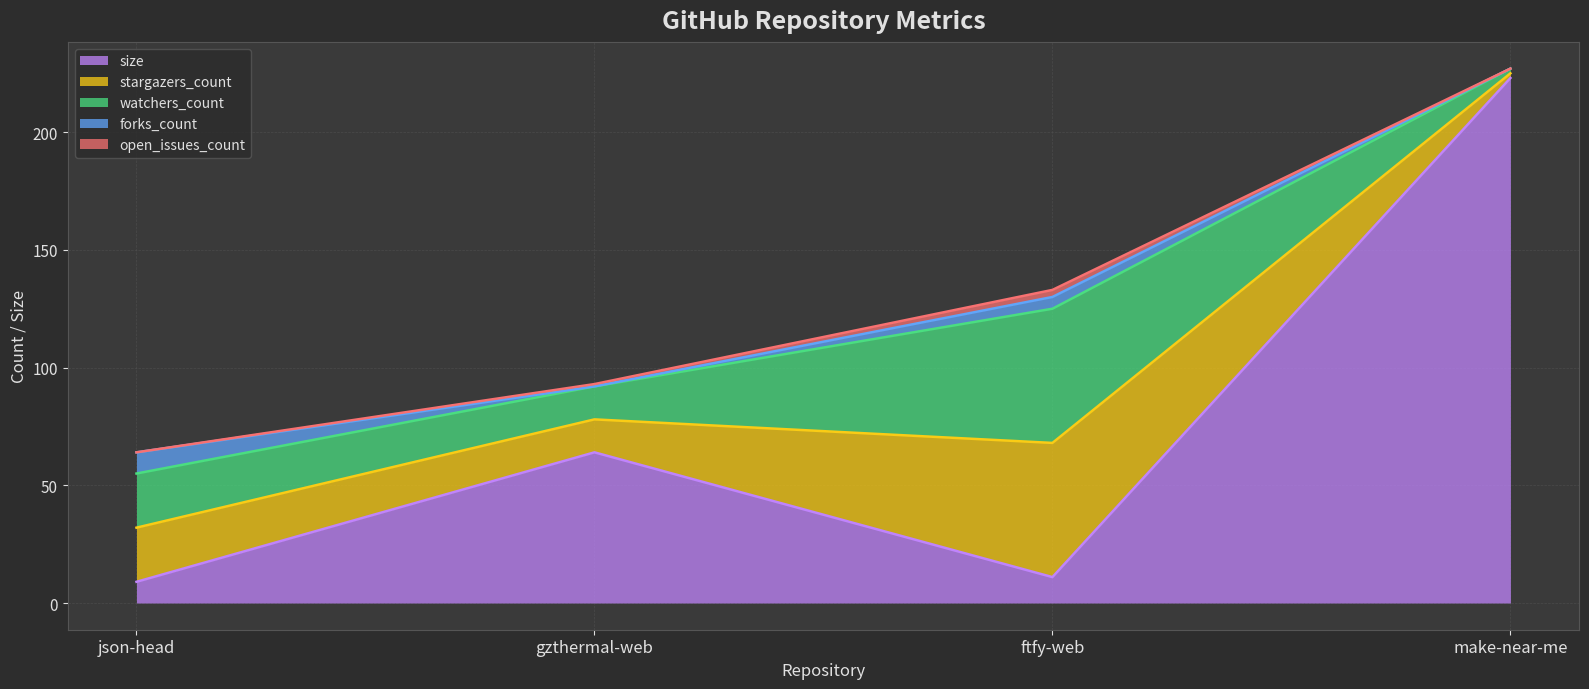

True or false: stargazers_count and watchers_count intersect in this chart.

False